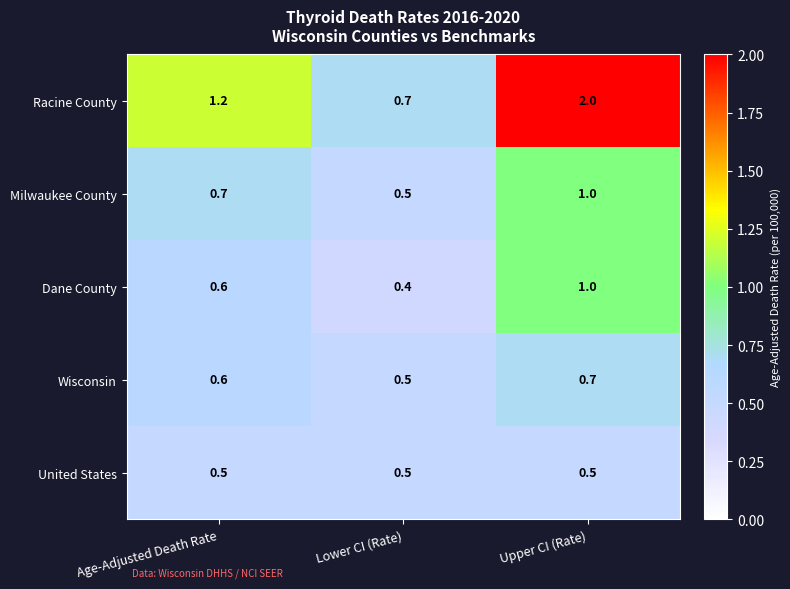

True or false: United States has a value of 0.3 at Age-Adjusted Death Rate.

False